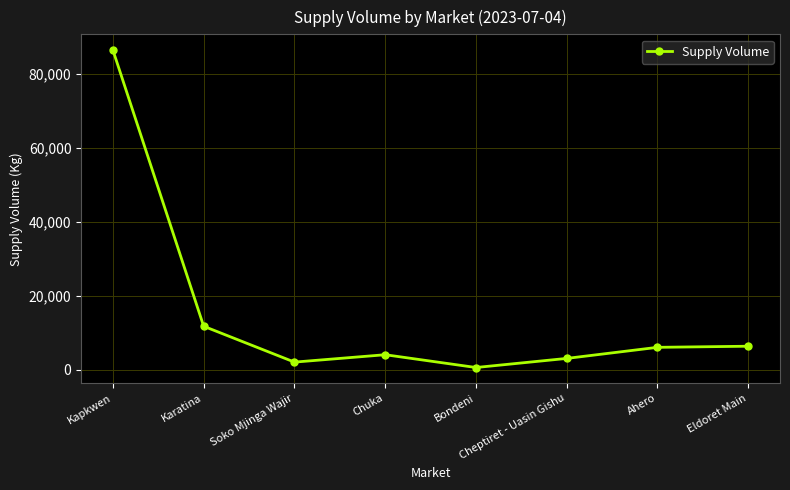

What is the minimum value shown in the chart?

540